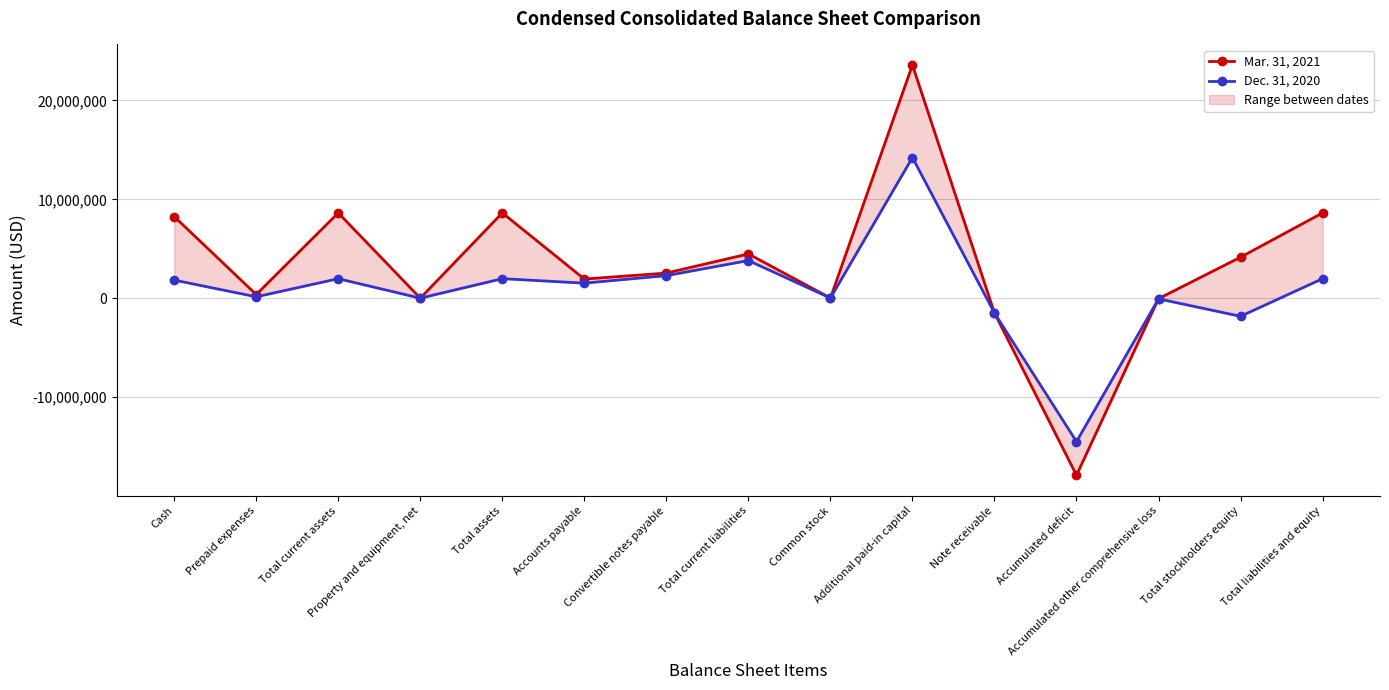

At which category is the sum across all series the highest?

Additional paid-in capital